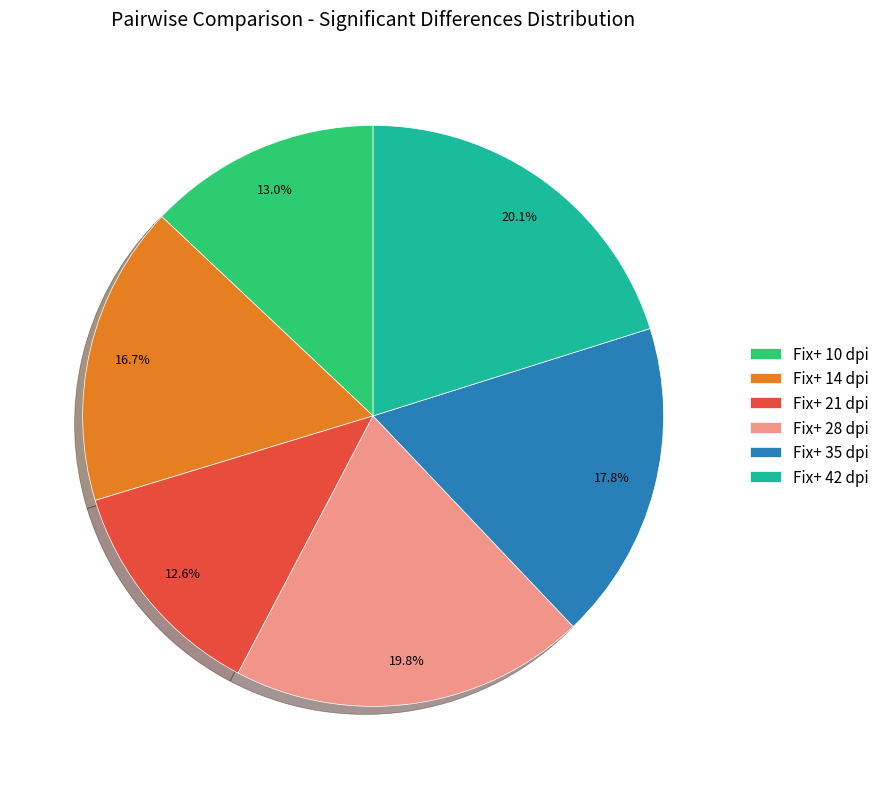

How many slices are in this pie chart?

6